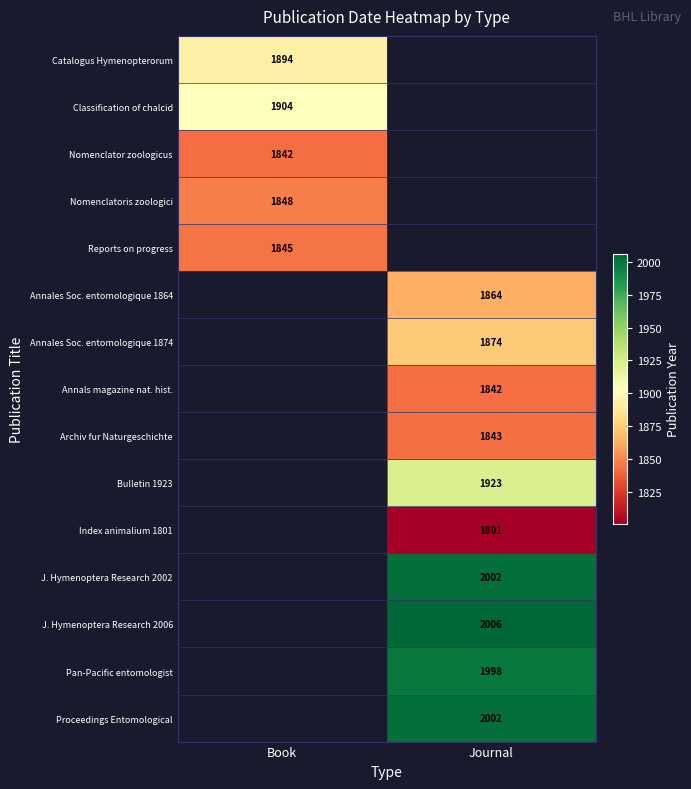

The value of Annals magazine nat. hist. at Journal is 3006. True or false?

False